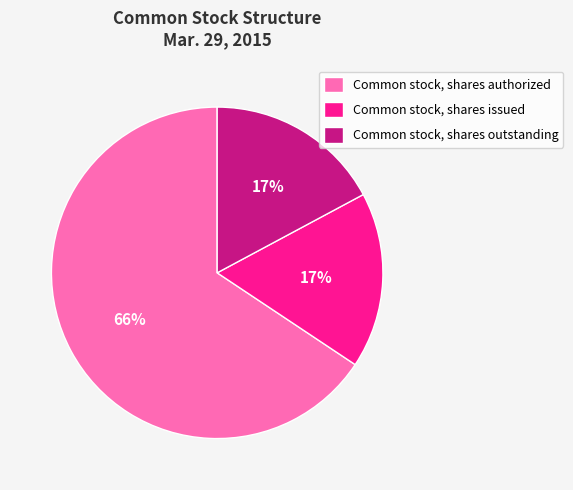

Combined, do Common stock, shares authorized and Common stock, shares issued account for over 50%?

Yes